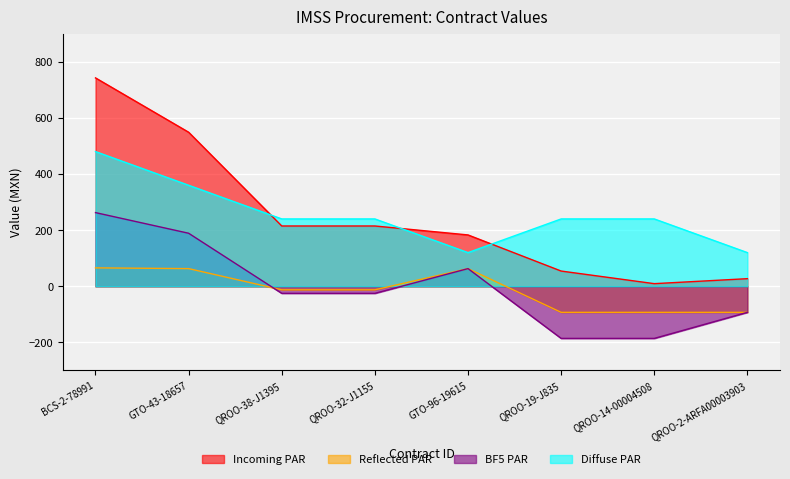

What is the highest value of the Diffuse PAR series?

480.0